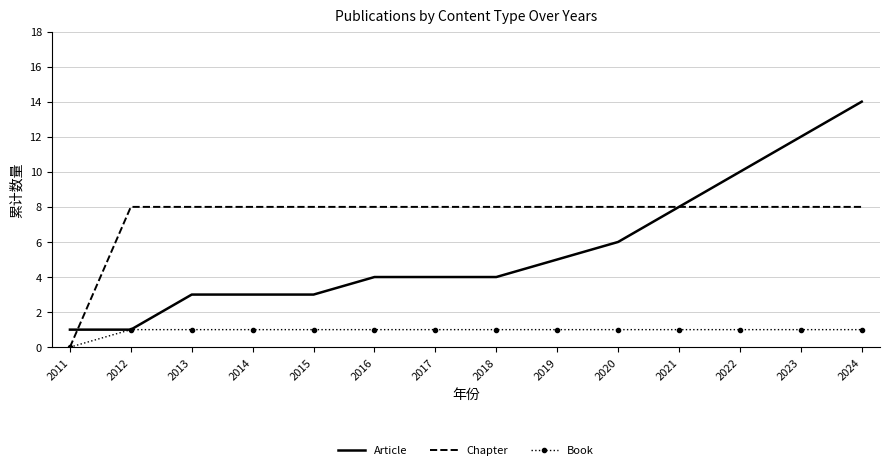

Rank the series by their maximum value, from lowest to highest.

Book, Chapter, Article